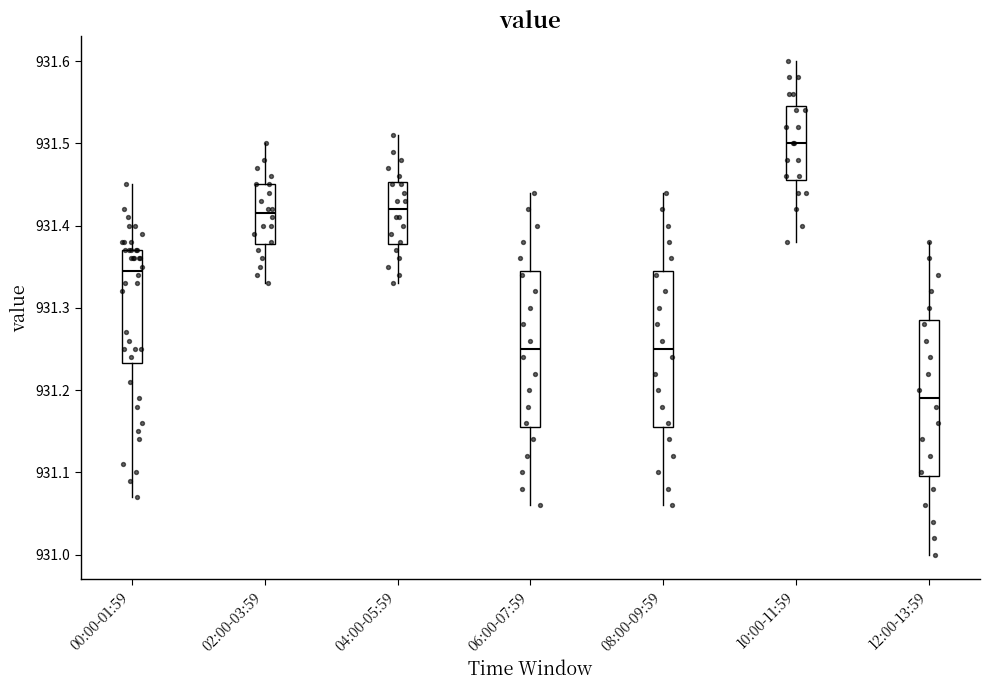

Reading left to right, read every box against the y-axis: the position of its median line, the range the box covers, and the ends of its whiskers. The values are not printed on the chart, so give them approximately, as read against the axis.

00:00-01:59: median 931.35, box 931.23 to 931.37, whiskers 931.07 to 931.45
02:00-03:59: median 931.42, box 931.38 to 931.45, whiskers 931.33 to 931.50
04:00-05:59: median 931.42, box 931.38 to 931.45, whiskers 931.33 to 931.51
06:00-07:59: median 931.25, box 931.16 to 931.35, whiskers 931.06 to 931.44
08:00-09:59: median 931.25, box 931.16 to 931.35, whiskers 931.06 to 931.44
10:00-11:59: median 931.50, box 931.46 to 931.55, whiskers 931.38 to 931.60
12:00-13:59: median 931.19, box 931.10 to 931.29, whiskers 931.00 to 931.38